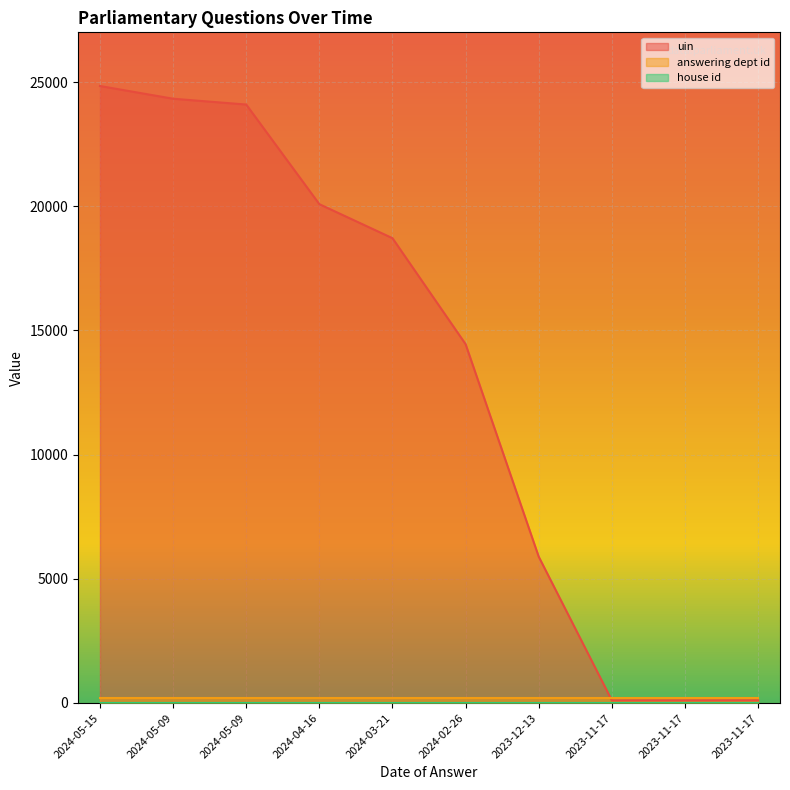

Which series has the largest total across all categories?

uin